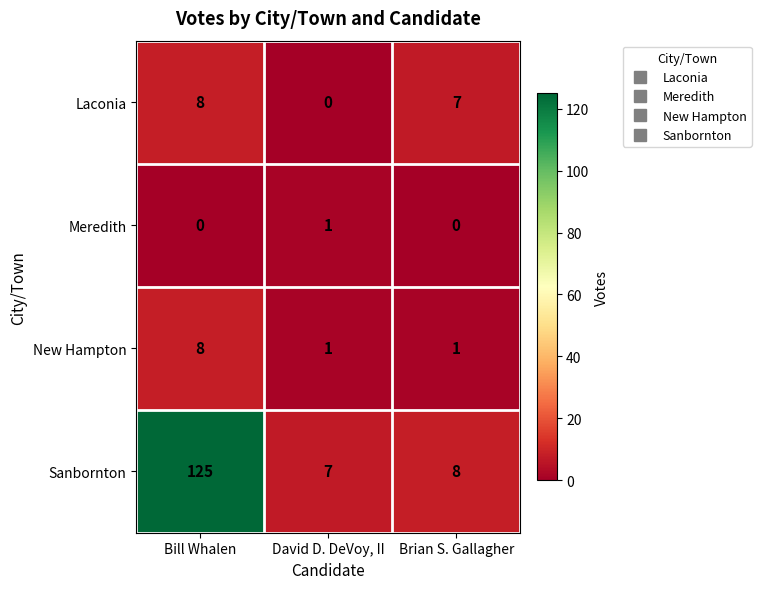

The value of Laconia at David D. DeVoy, II is 0. True or false?

True